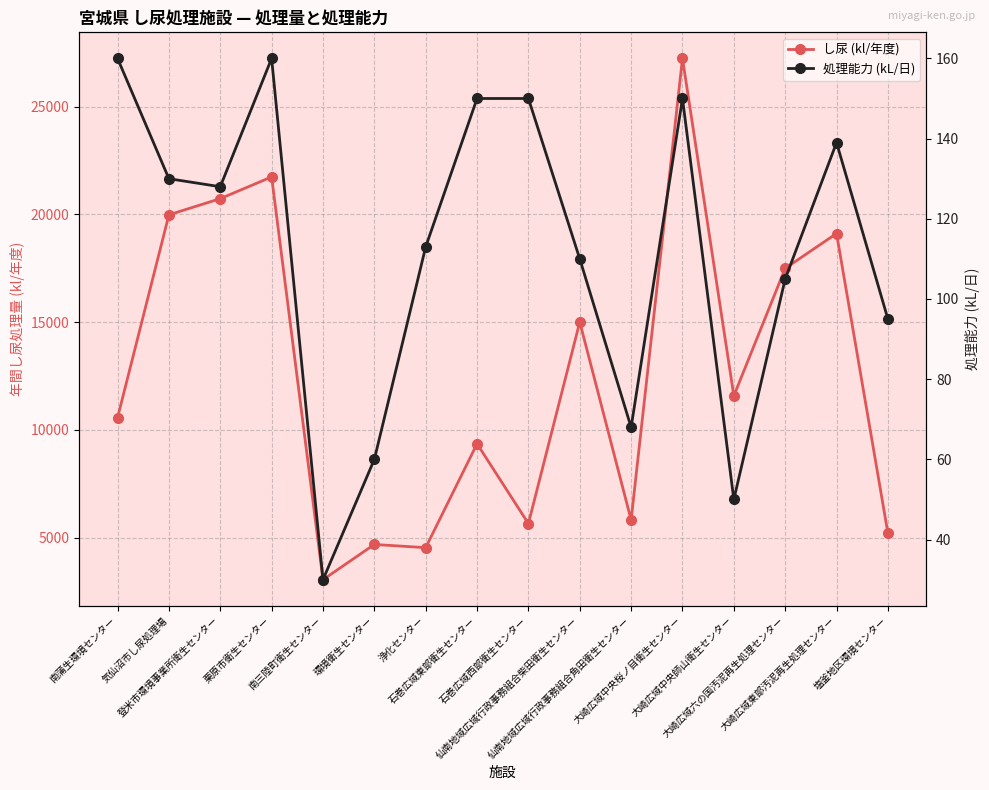

What is the total value across all series at 塩釜地区環境センター?

5303.0